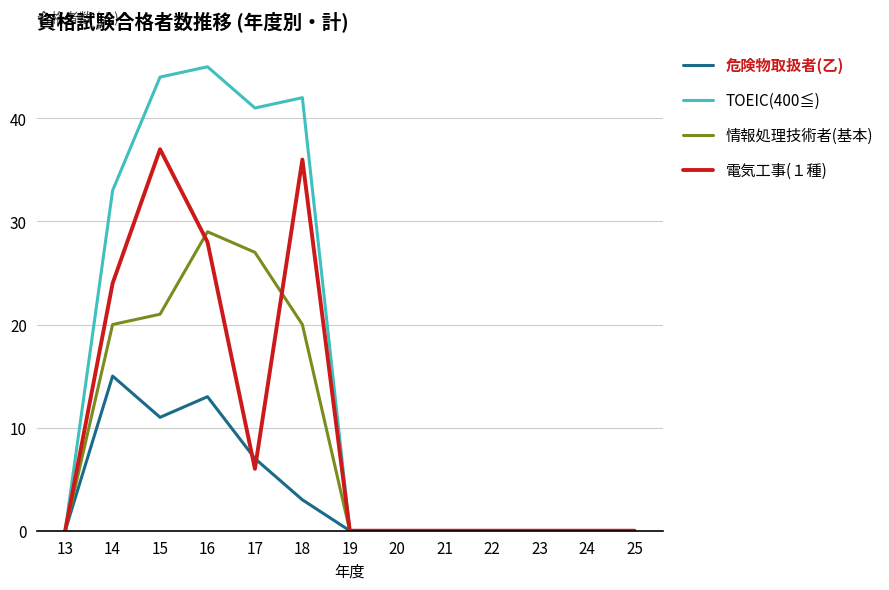

Does the chart have visible grid lines?

Yes